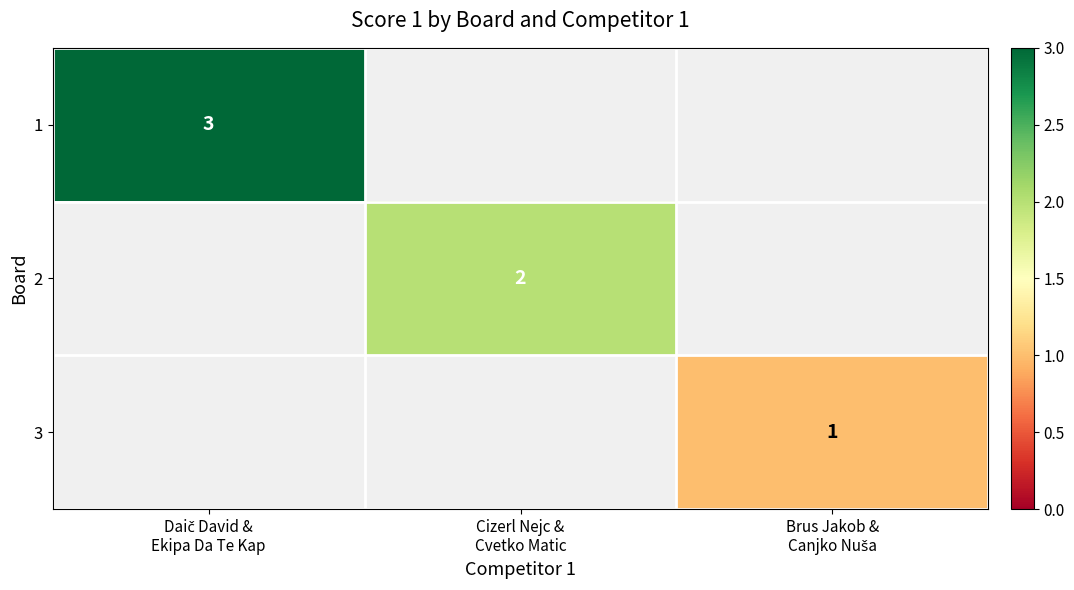

At how many categories does at least one series exceed 1?

2